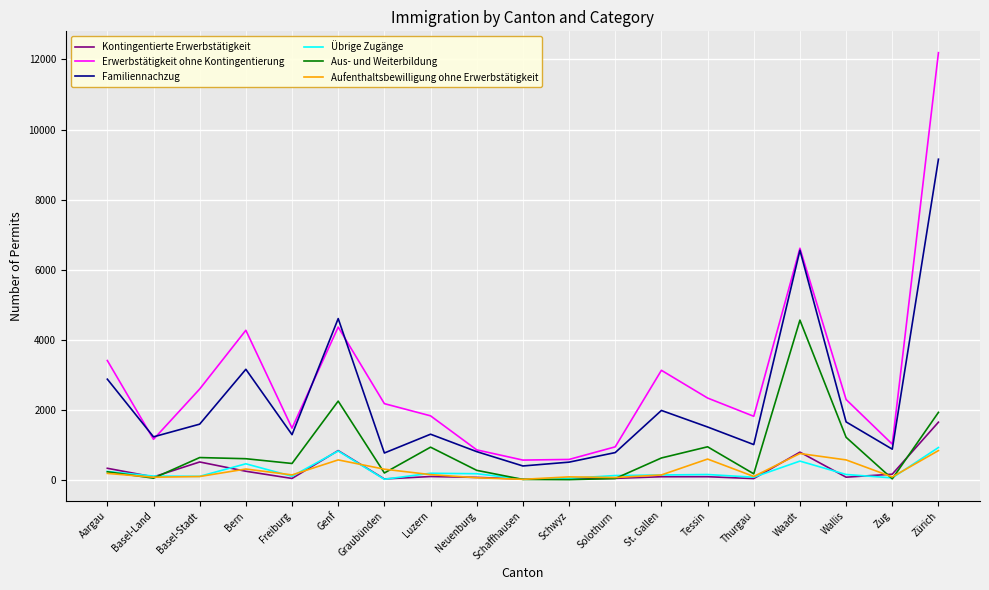

What is the maximum value for Übrige Zugänge?

928